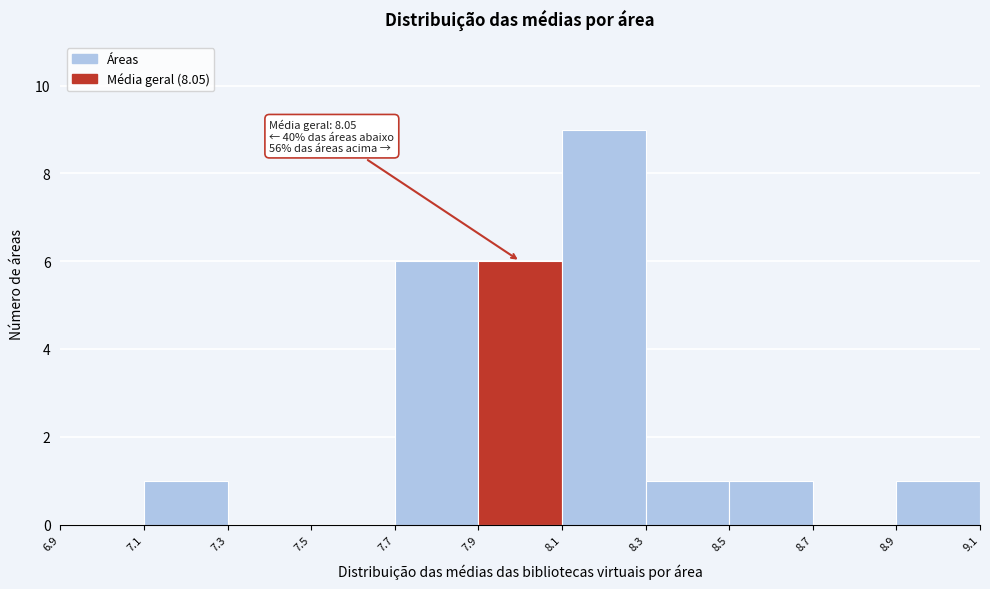

Which range on the x-axis has the tallest bar?

8.1 to 8.3